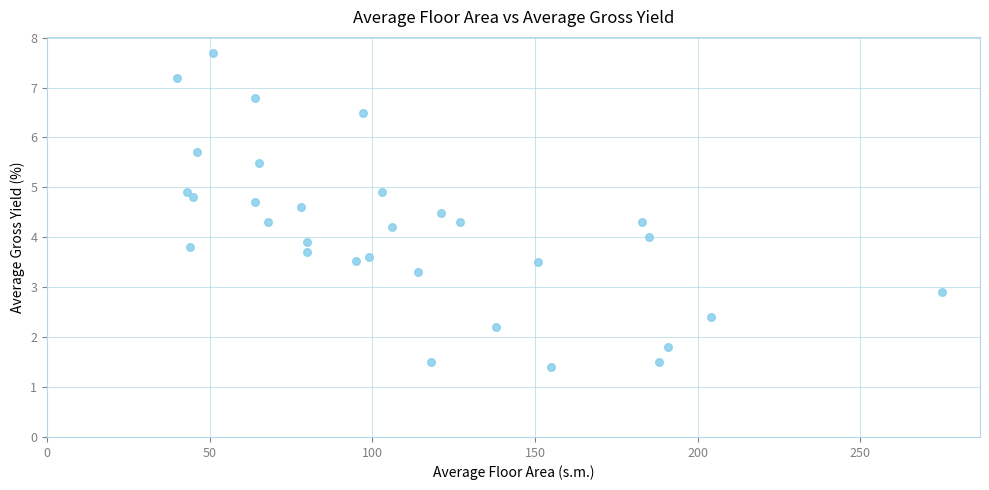

What is the range of X values (max minus min)?

235.0